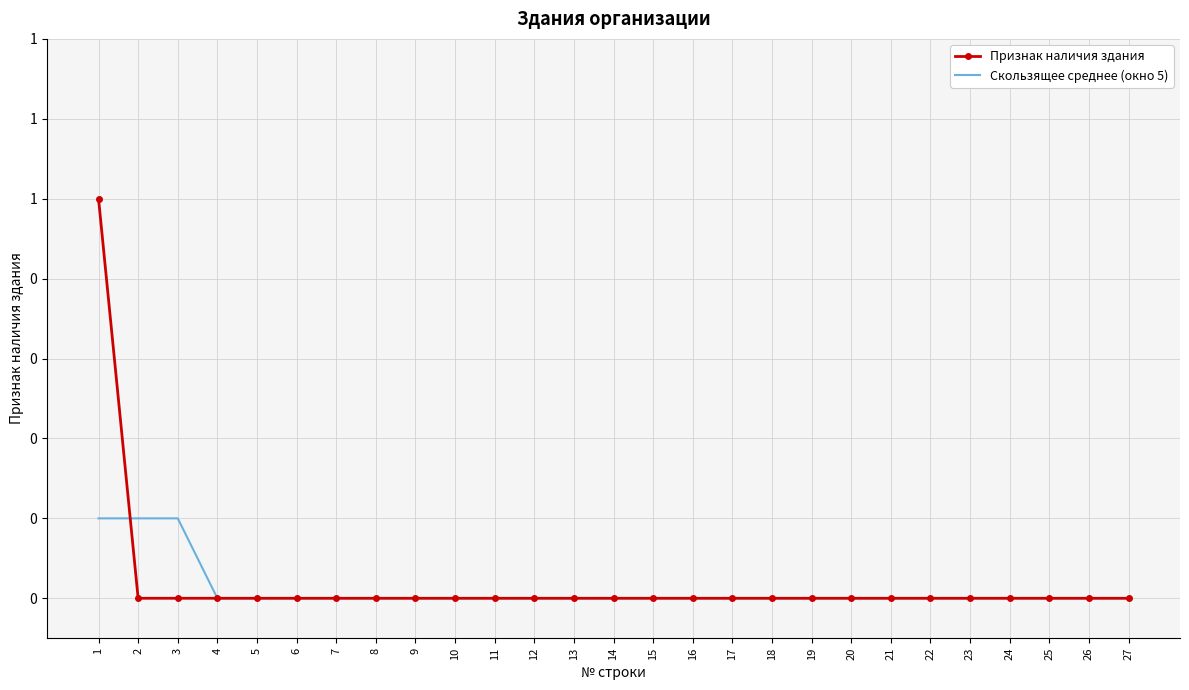

Which series has the widest spread of values?

Признак наличия здания